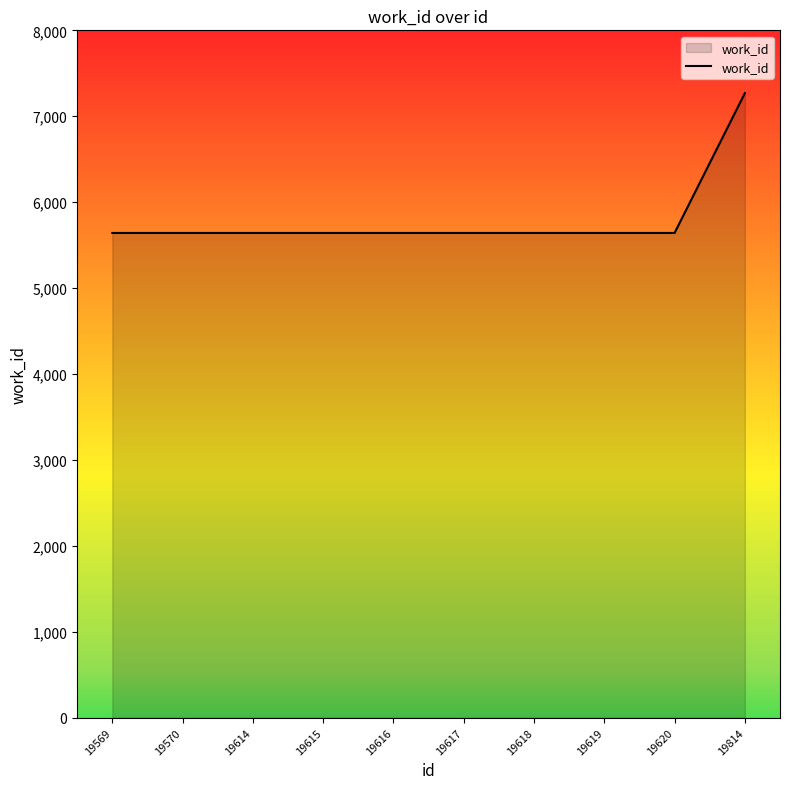

Does the chart have visible grid lines?

No